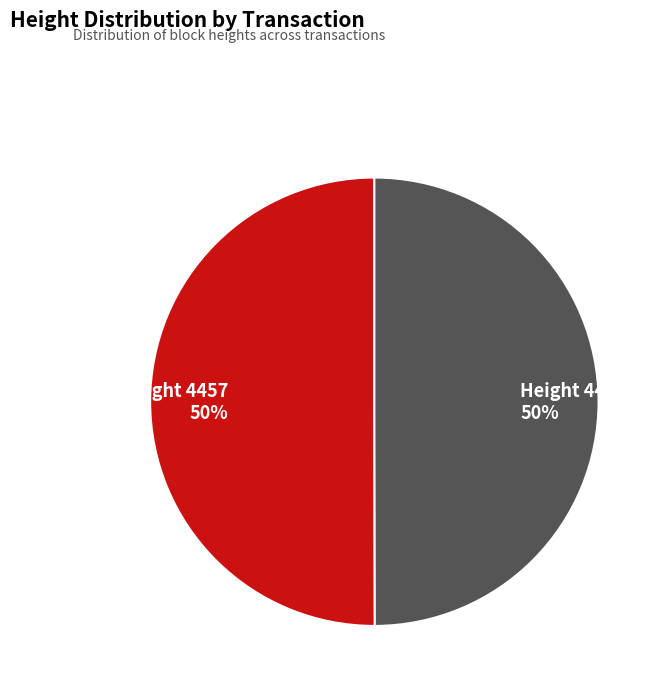

Approximately how many times larger is the value at Height 4457 compared to Height 4451?

1.0